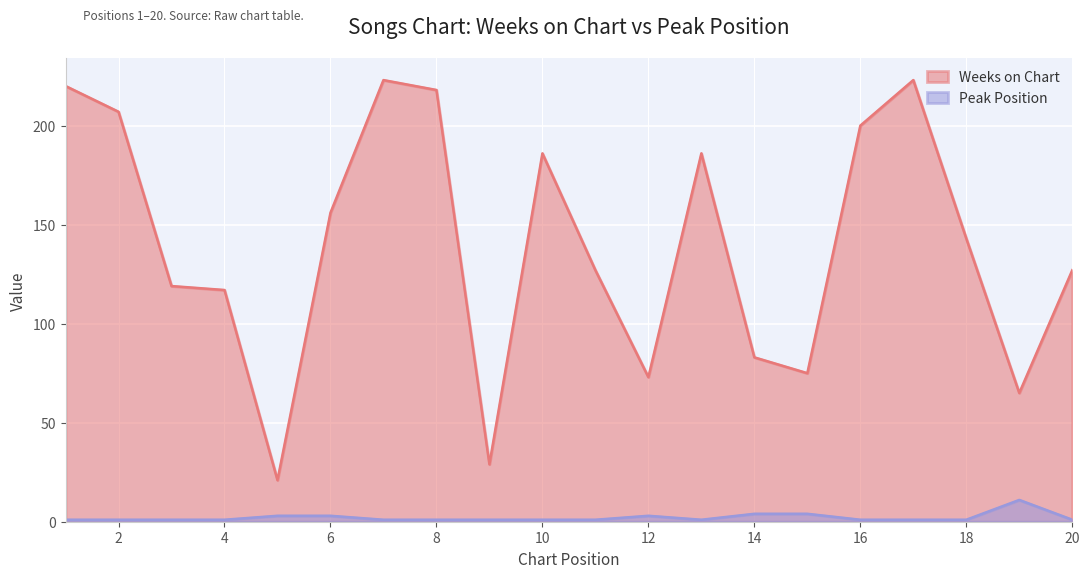

At which category does Peak Position reach its first local valley?

13